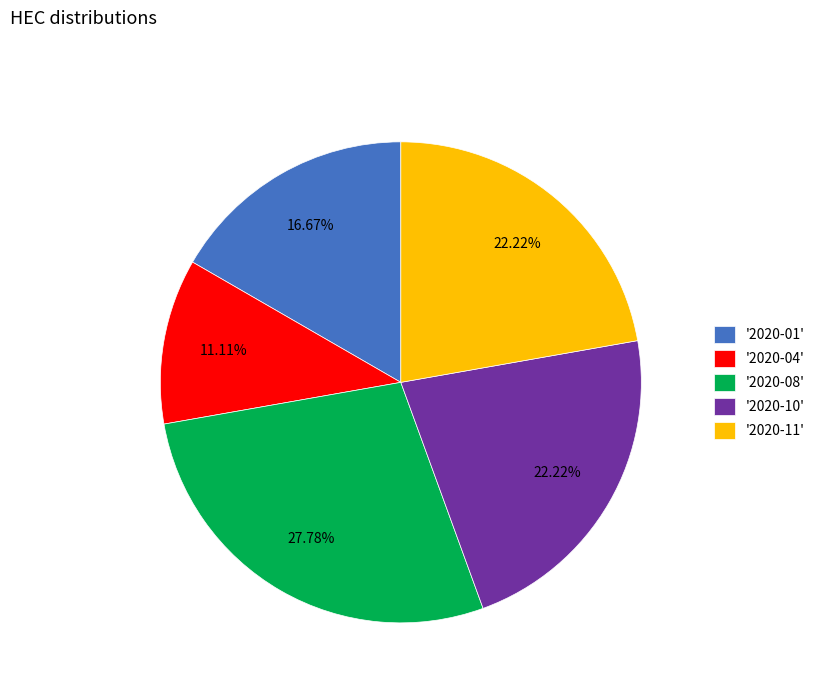

Which has a higher value, '2020-01' or '2020-08'?

'2020-08'